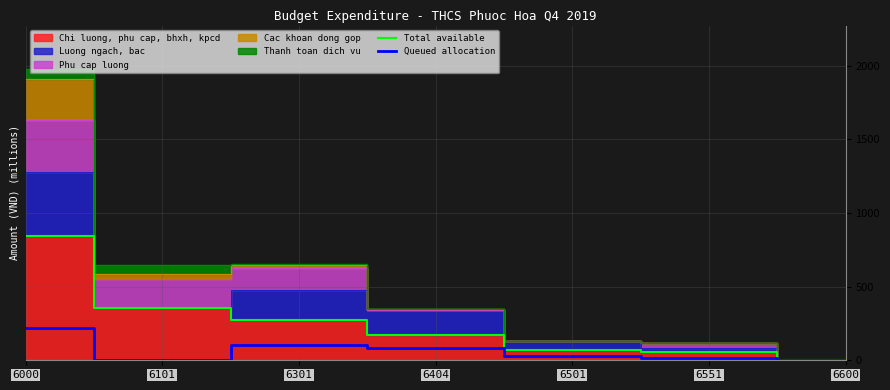

What is the highest value of the Queued allocation series?

216.7